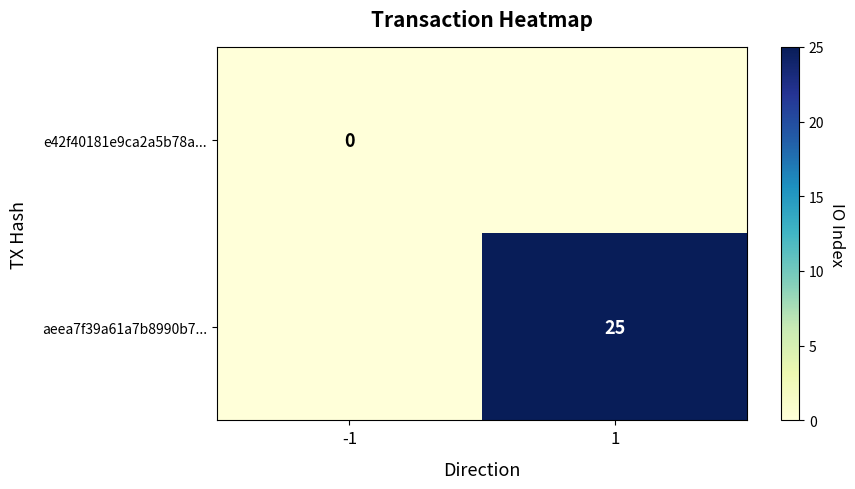

What is the maximum value shown in the chart?

25